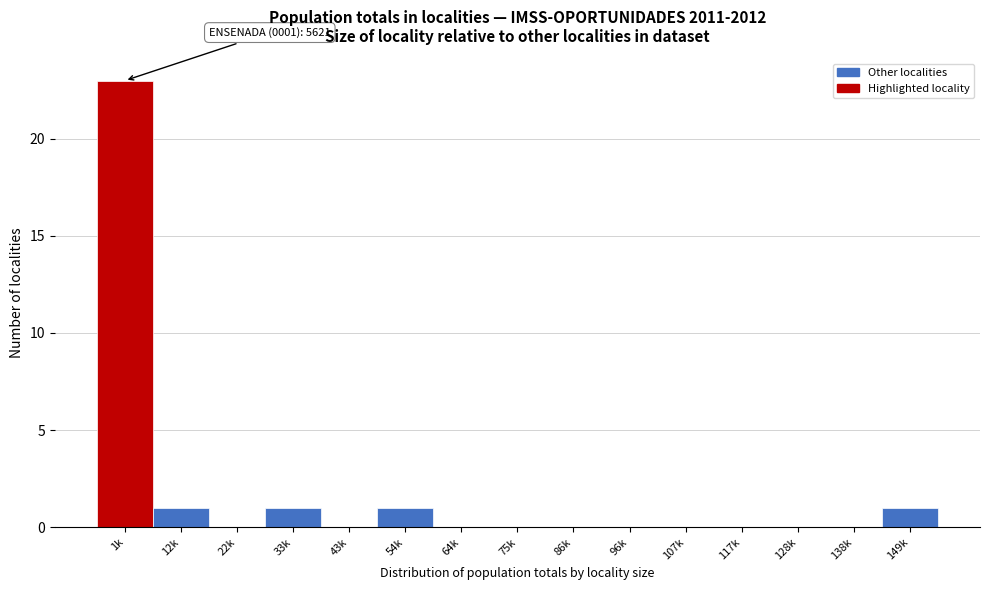

Reading right to left, transcribe all the data shown in this chart.

149k=1	138k=0	128k=0	117k=0	107k=0	96k=0	86k=0	75k=0	64k=0	54k=1	43k=0	33k=1	22k=0	12k=1	1k=23